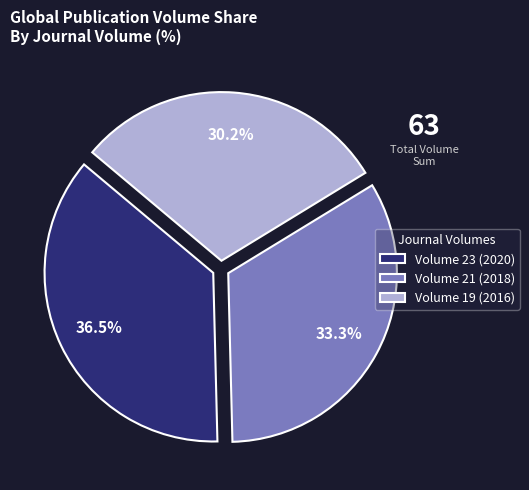

Between Volume 23 (2020) and Volume 19 (2016), which is larger?

Volume 23 (2020)